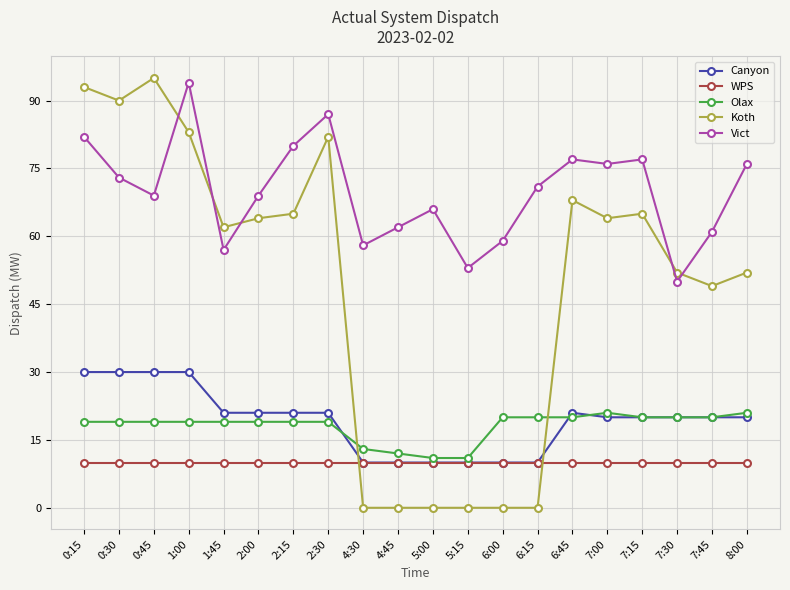

Reading left to right, transcribe all the data shown in this chart.

Canyon: 0:15=30	0:30=30	0:45=30	1:00=30	1:45=21	2:00=21	2:15=21	2:30=21	4:30=10	4:45=10	5:00=10	5:15=10	6:00=10	6:15=10	6:45=21	7:00=20	7:15=20	7:30=20	7:45=20	8:00=20
WPS: 0:15=10	0:30=10	0:45=10	1:00=10	1:45=10	2:00=10	2:15=10	2:30=10	4:30=10	4:45=10	5:00=10	5:15=10	6:00=10	6:15=10	6:45=10	7:00=10	7:15=10	7:30=10	7:45=10	8:00=10
Olax: 0:15=19	0:30=19	0:45=19	1:00=19	1:45=19	2:00=19	2:15=19	2:30=19	4:30=13	4:45=12	5:00=11	5:15=11	6:00=20	6:15=20	6:45=20	7:00=21	7:15=20	7:30=20	7:45=20	8:00=21
Koth: 0:15=93	0:30=90	0:45=95	1:00=83	1:45=62	2:00=64	2:15=65	2:30=82	4:30=0	4:45=0	5:00=0	5:15=0	6:00=0	6:15=0	6:45=68	7:00=64	7:15=65	7:30=52	7:45=49	8:00=52
Vict: 0:15=82	0:30=73	0:45=69	1:00=94	1:45=57	2:00=69	2:15=80	2:30=87	4:30=58	4:45=62	5:00=66	5:15=53	6:00=59	6:15=71	6:45=77	7:00=76	7:15=77	7:30=50	7:45=61	8:00=76